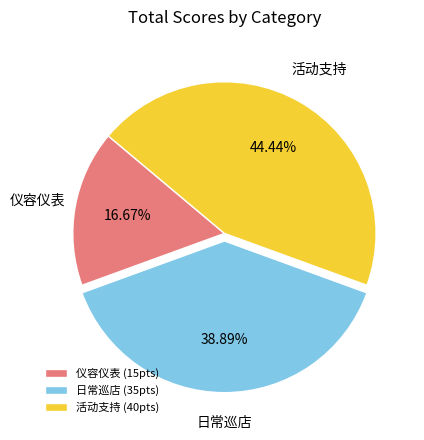

Is there a majority slice in this chart?

No